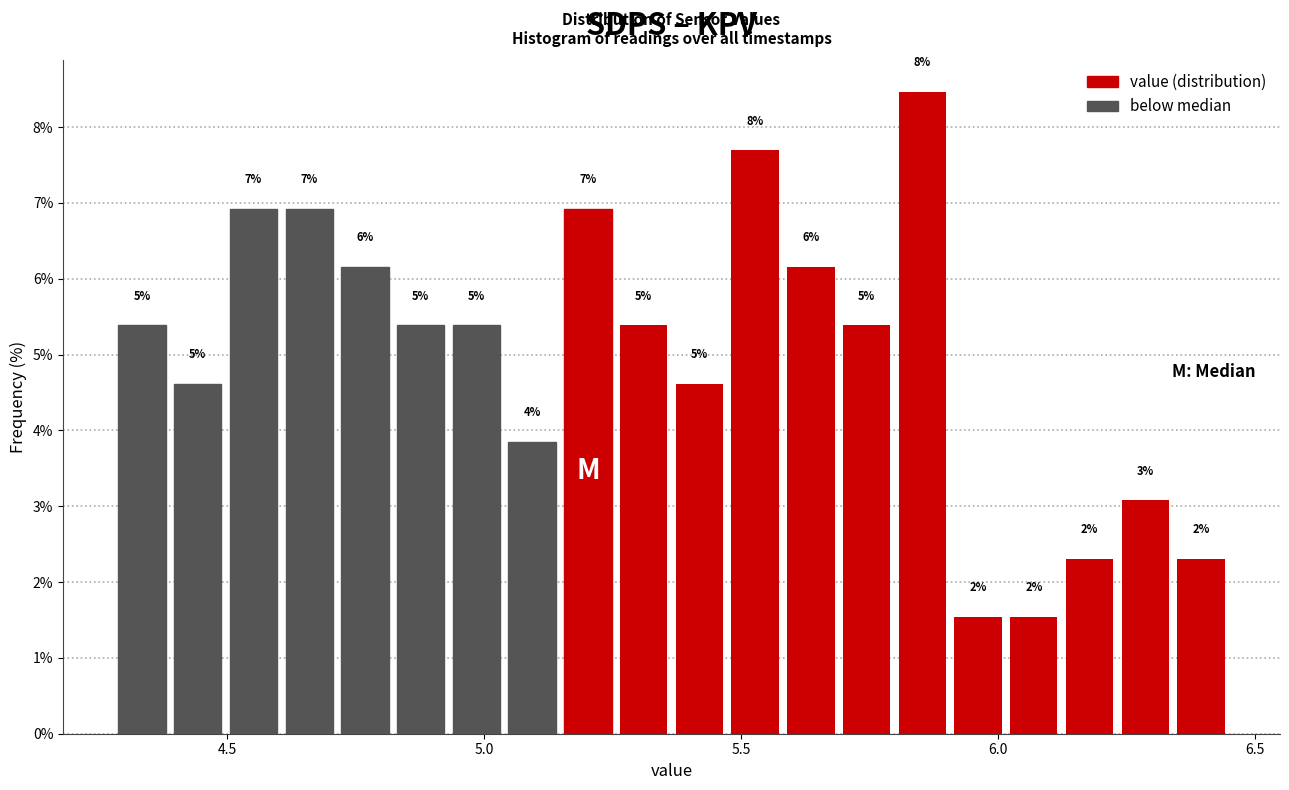

Read against the x-axis, roughly where is the centre of the tallest bar?

5.85